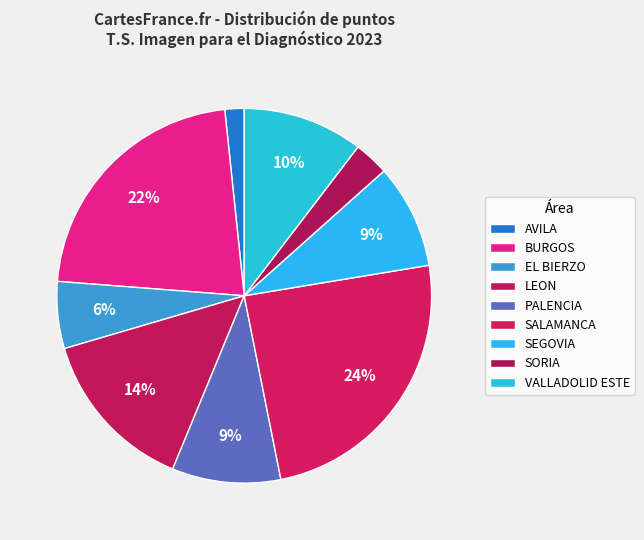

True or false: SALAMANCA accounts for 12% of the total.

False